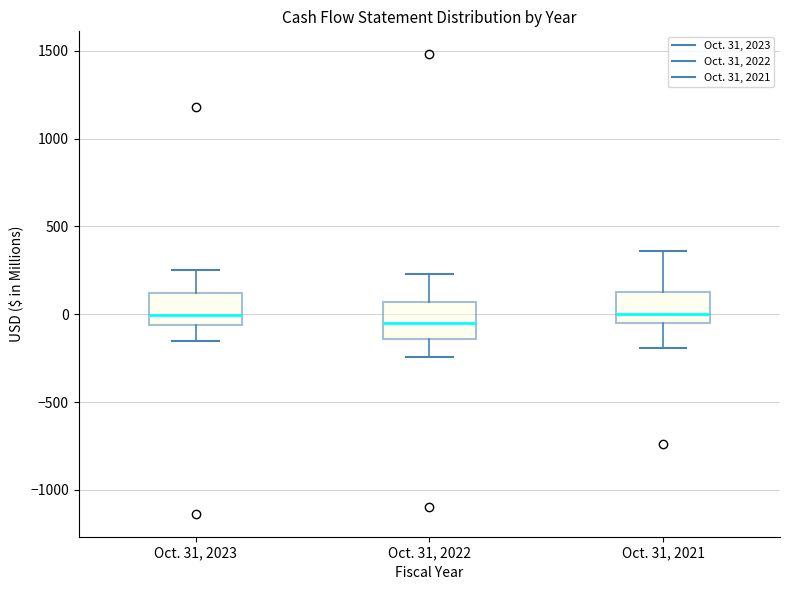

Where does the lower whisker of the box for Oct. 31, 2021 end on the y-axis? The values are not printed on the chart, so give them approximately, as read against the axis.

-200